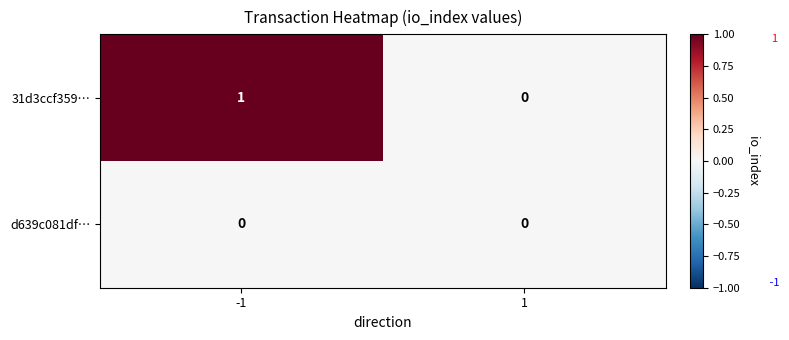

Which series has the largest total across all categories?

31d3ccf359…